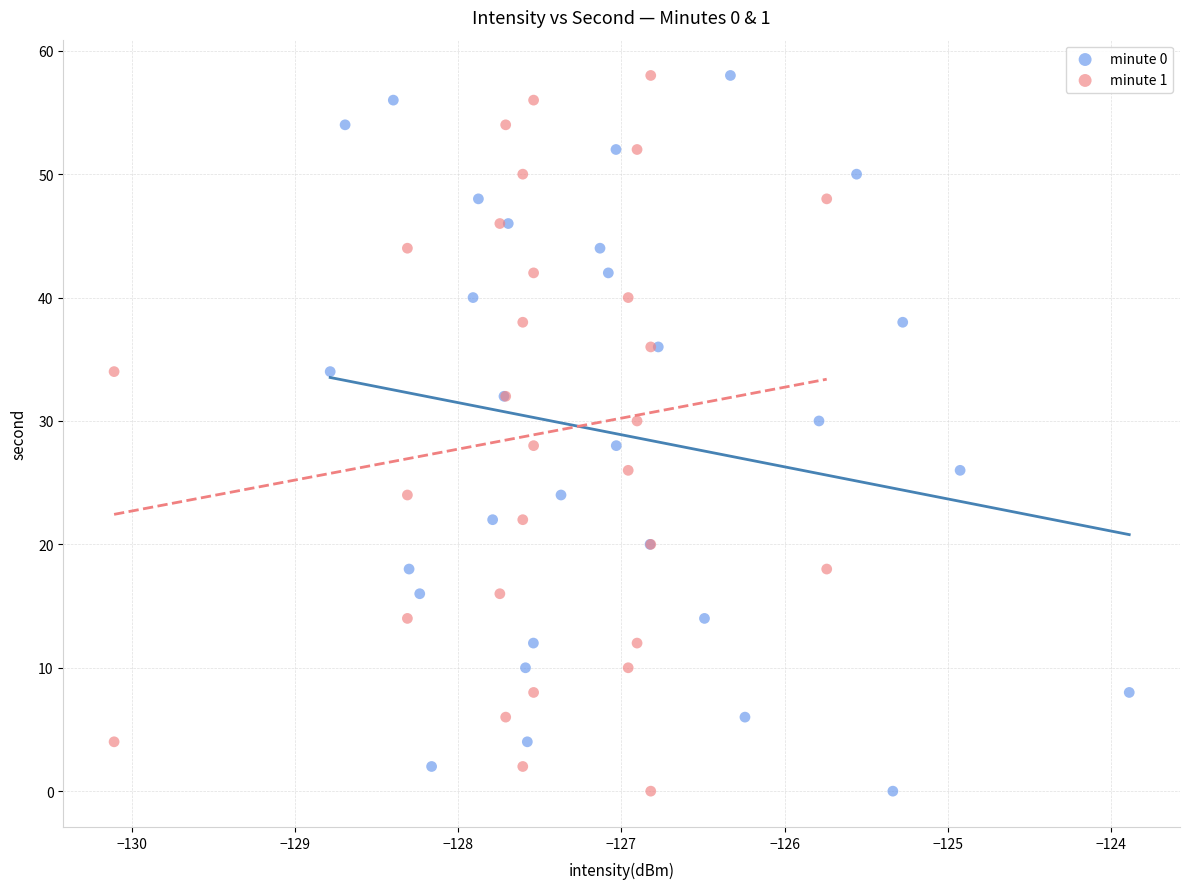

What are all the series names shown in the legend?

minute 0, minute 1